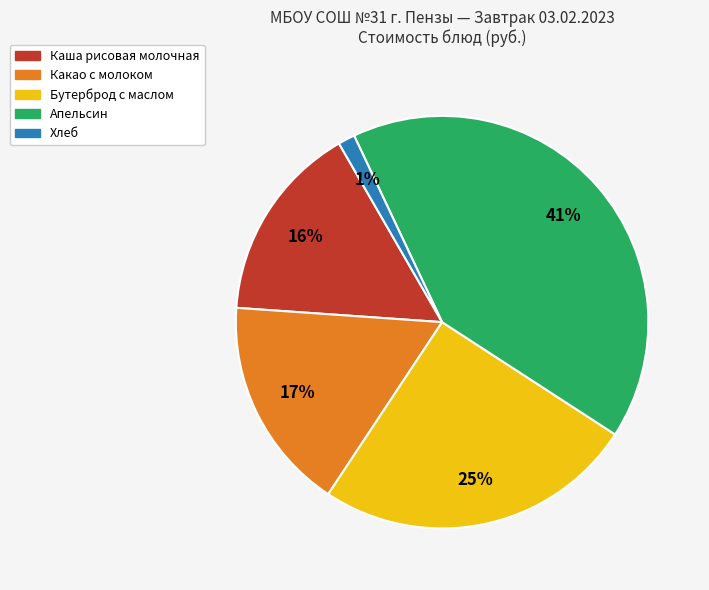

Rank the categories by value from highest to lowest.

Апельсин, Бутерброд с маслом, Какао с молоком, Каша рисовая молочная, Хлеб